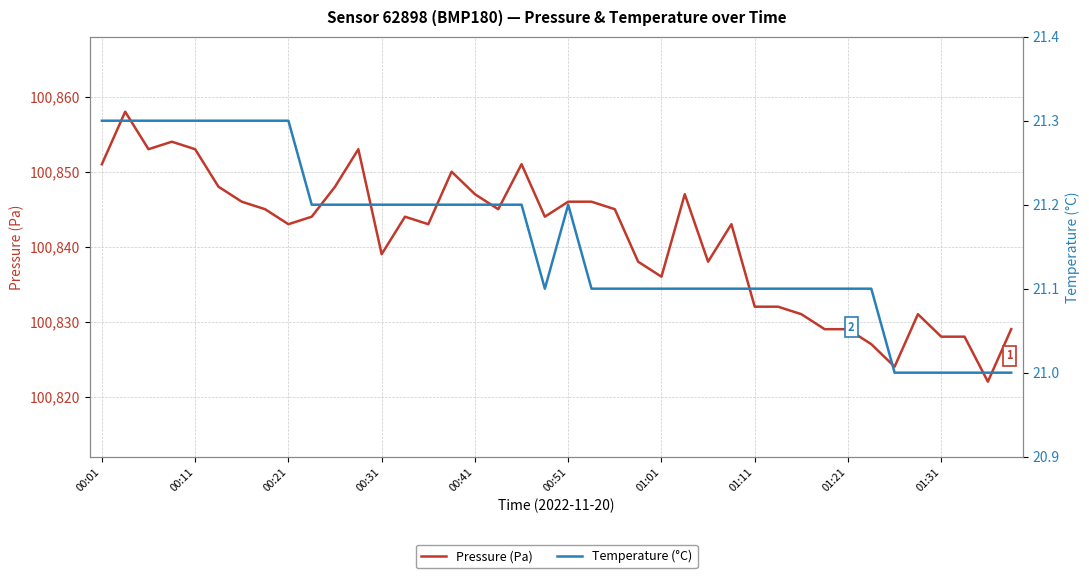

The Pressure (Pa) series shows 100829 at 01:21. True or false?

True